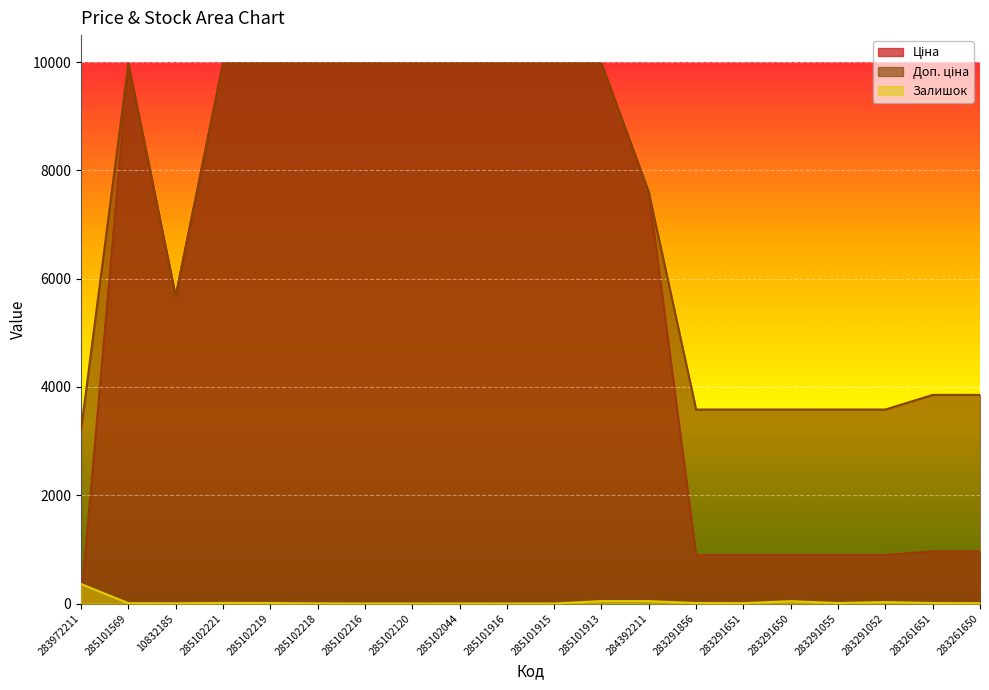

True or false: Залишок and Доп. ціна intersect in this chart.

False